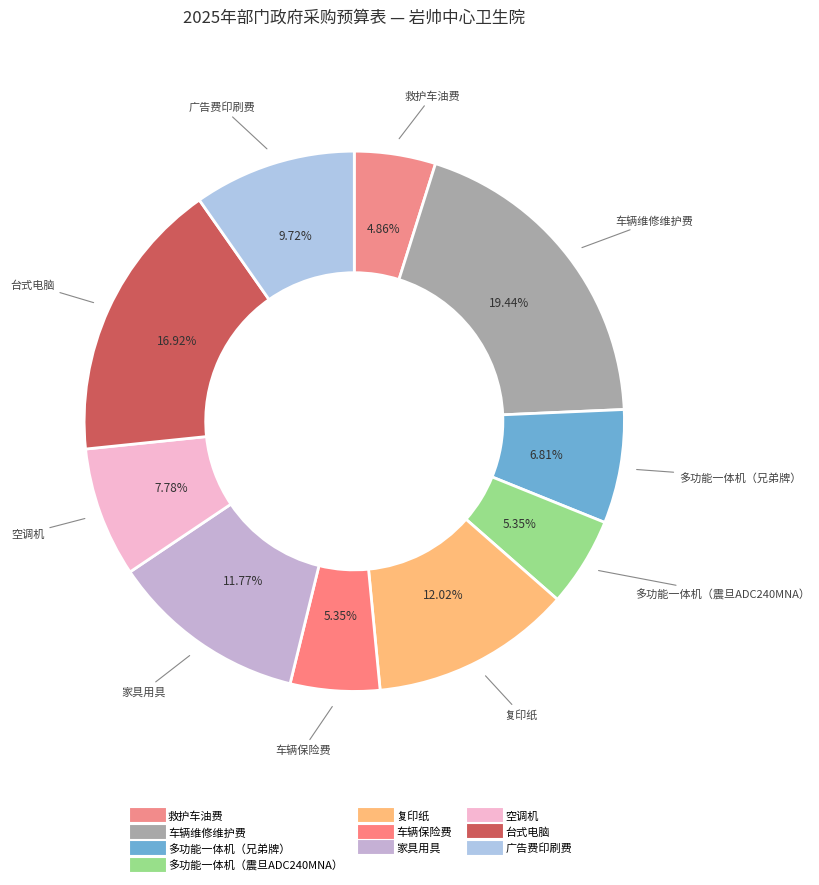

How many segments does this pie chart have?

10